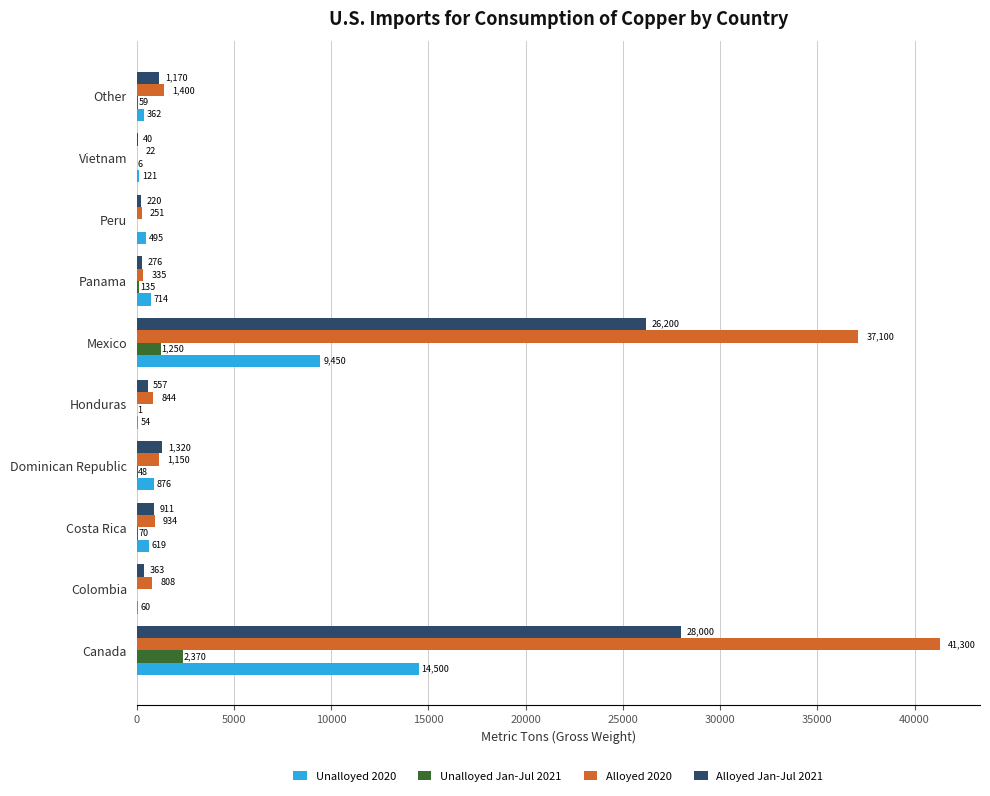

What is the maximum value for Unalloyed 2020?

14500